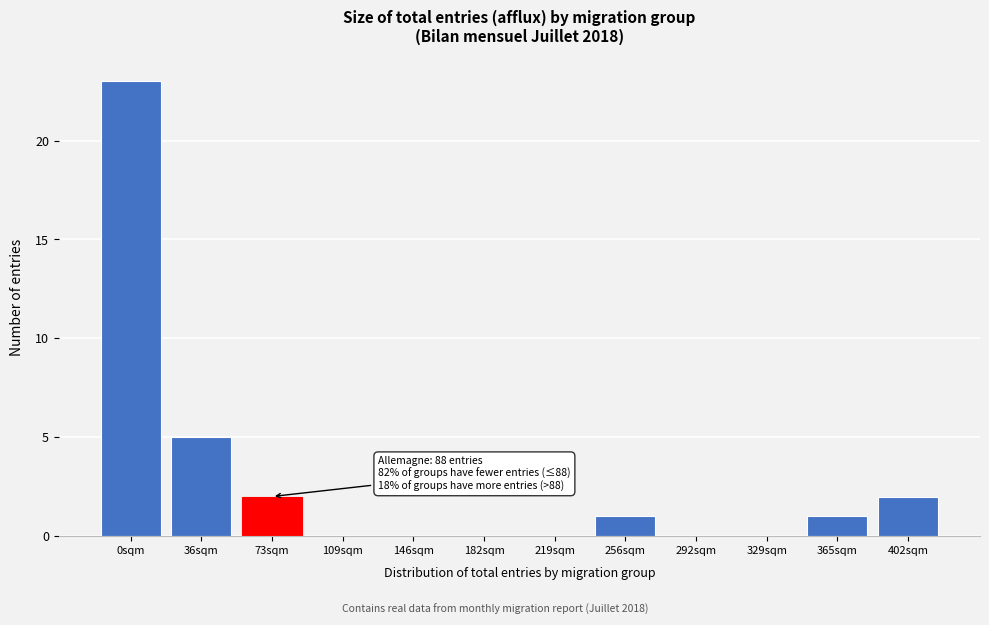

Reading left to right, extract all data points from this chart.

0sqm=23	36sqm=5	73sqm=2	109sqm=0	146sqm=0	182sqm=0	219sqm=0	256sqm=1	292sqm=0	329sqm=0	365sqm=1	402sqm=2